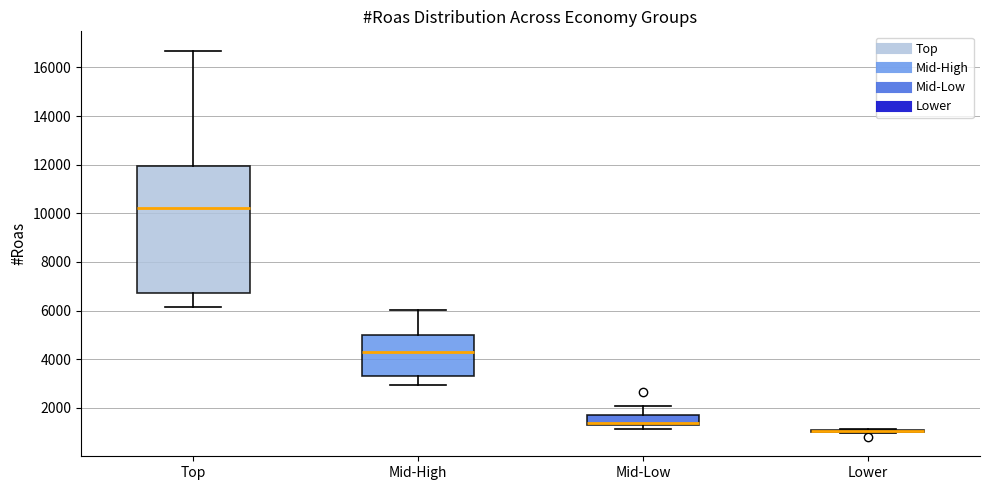

Reading left to right, transcribe this box plot: for each box, give where its median line is, the range the box spans, and where its two whiskers end, as read against the y-axis. The values are not printed on the chart, so give them approximately, as read against the axis.

Top: median 10200, box 6800 to 12000, whiskers 6200 to 16600
Mid-High: median 4200, box 3400 to 5000, whiskers 3000 to 6000
Mid-Low: median 1400, box 1200 to 1800, whiskers 1200 (just below the box's lower edge) to 2000
Lower: box collapsed to a line at 1000, whiskers 1000 to 1200